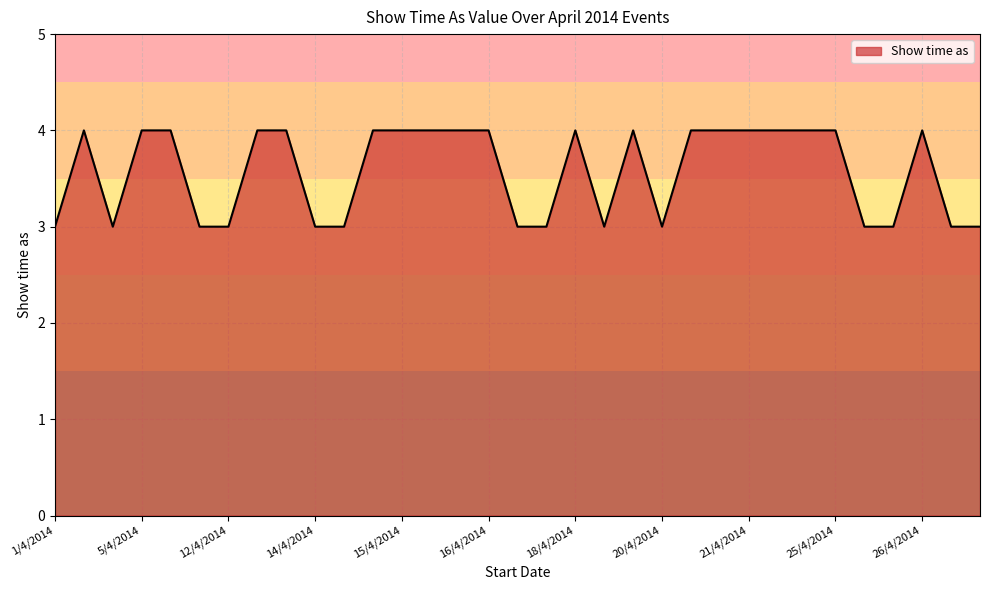

What is the smallest value displayed?

3